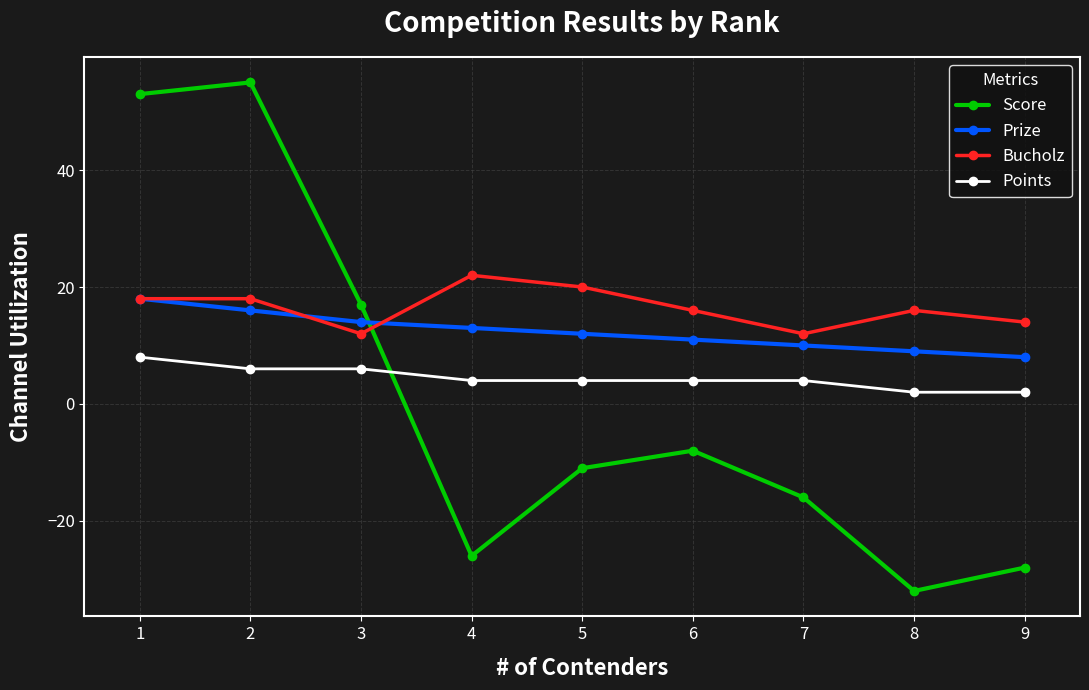

How many data points in Prize are less than 12?

4